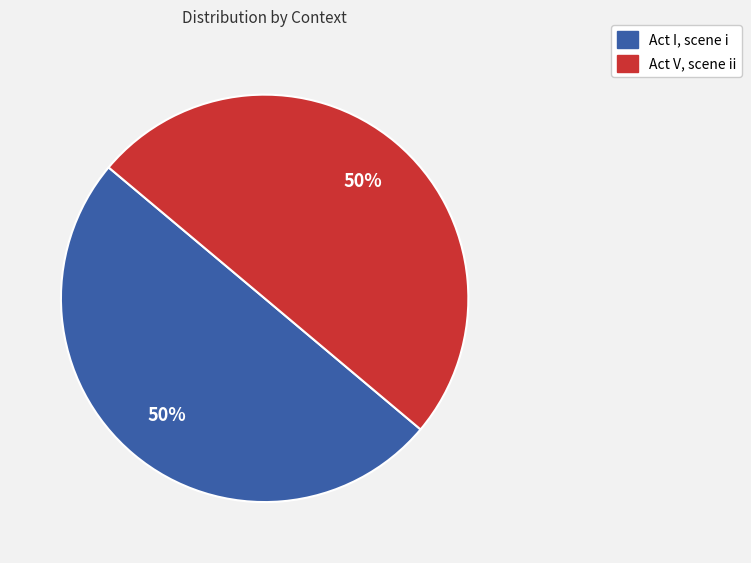

What is the ratio of the value at Act I, scene i to the value at Act V, scene ii?

1.0